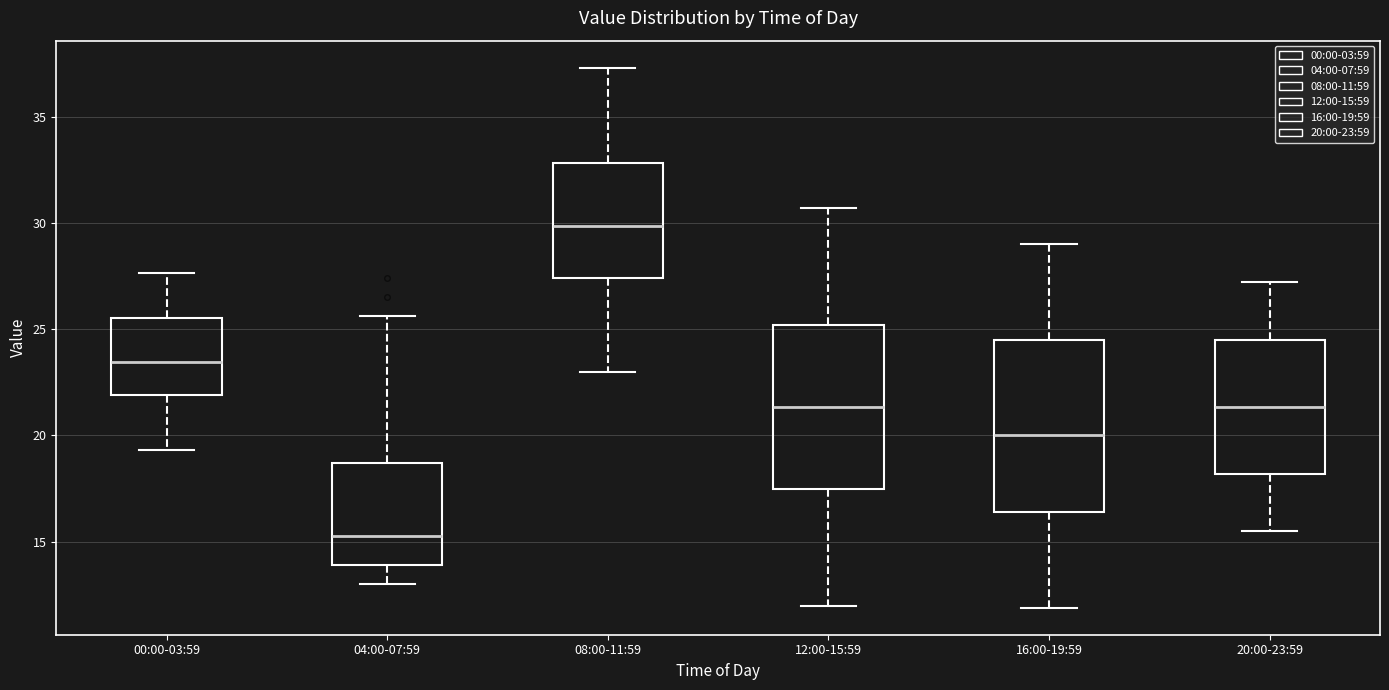

Where does the lower whisker of the box for 20:00-23:59 end on the y-axis? The values are not printed on the chart, so give them approximately, as read against the axis.

15.5